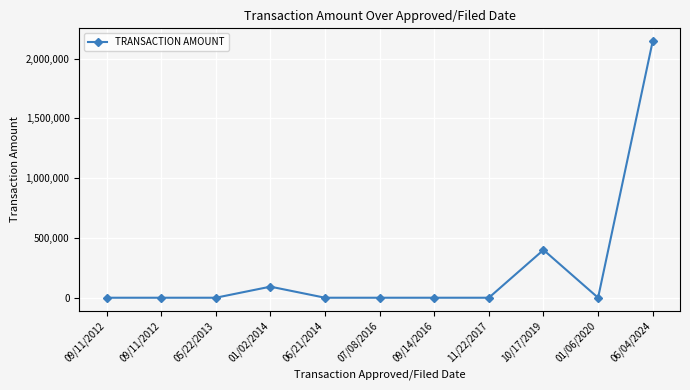

True or false: the data shows 0 at 11/22/2017.

True